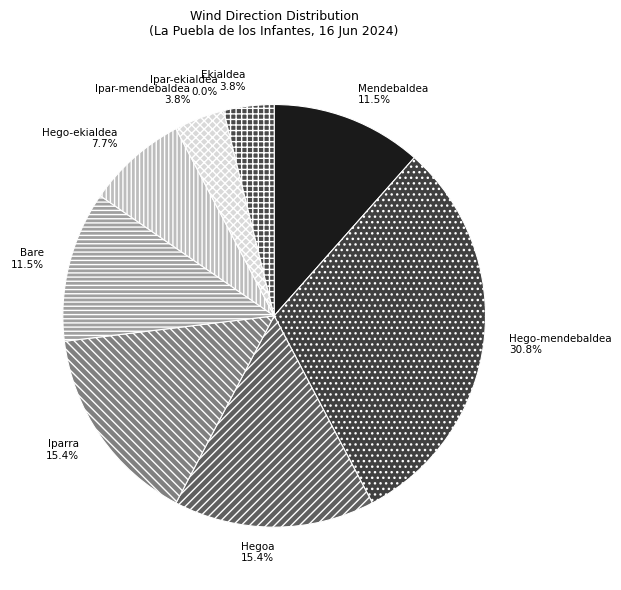

Which category has the biggest portion of the pie?

Hego-mendebaldea